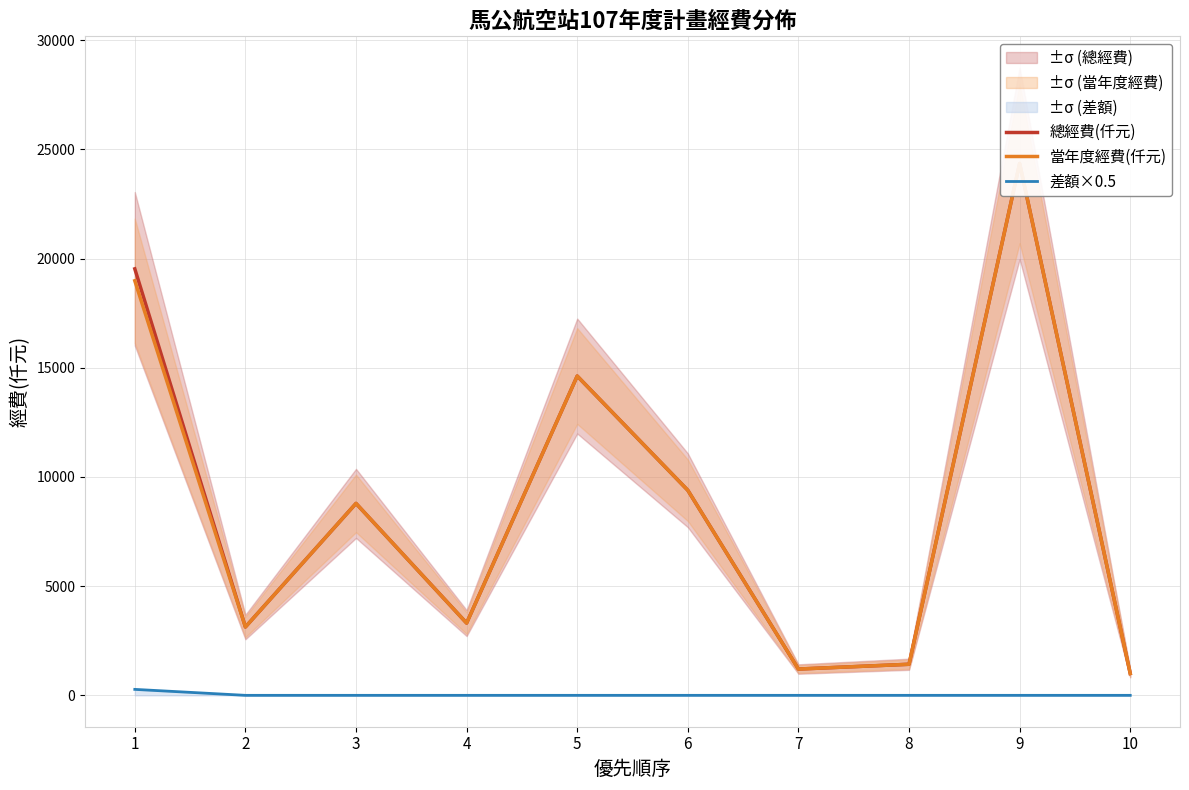

True or false: 當年度經費(仟元) and 總經費(仟元) cross at least once.

False